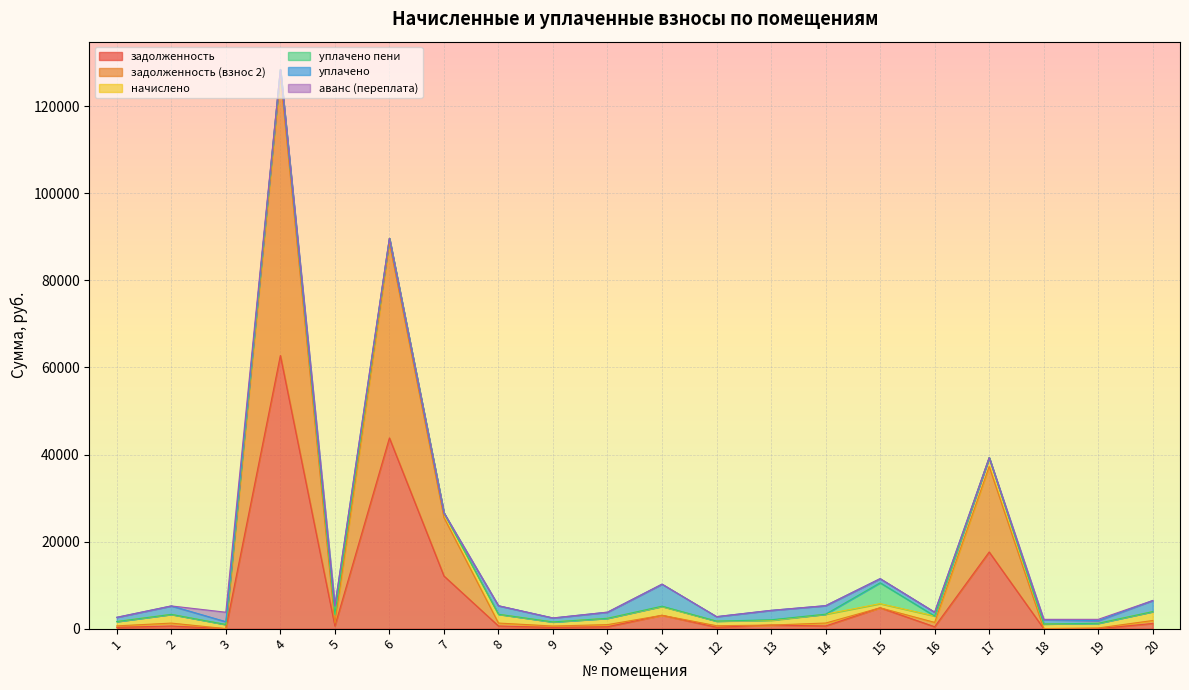

Where is the first local minimum for задолженность (взнос 2)?

3